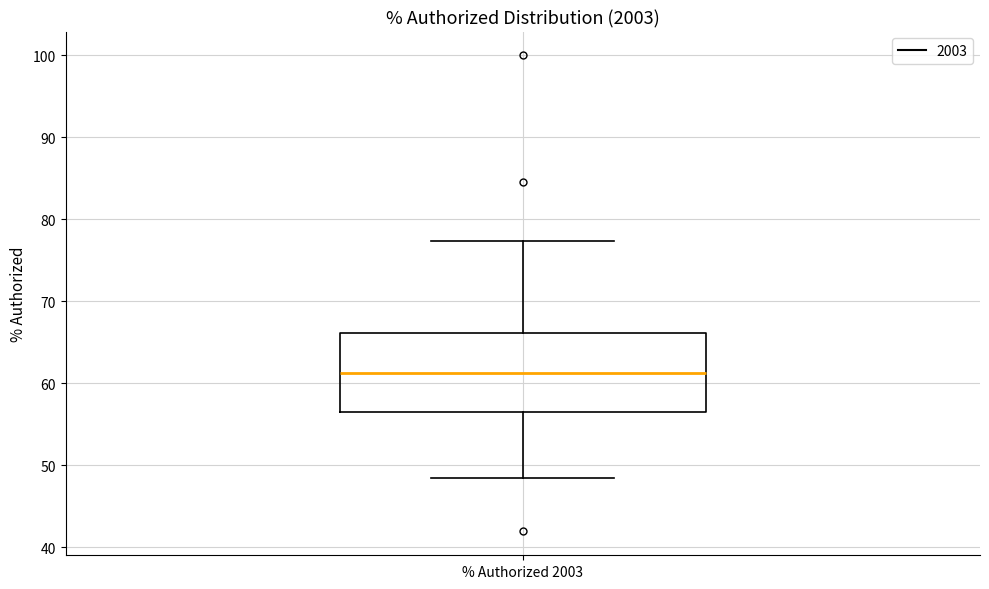

Read this box plot against the y-axis: the position of the median line, the range covered by the box, and the ends of both whiskers. The values are not printed on the chart, so give them approximately, as read against the axis.

median 61, box 56 to 66, whiskers 48 to 77